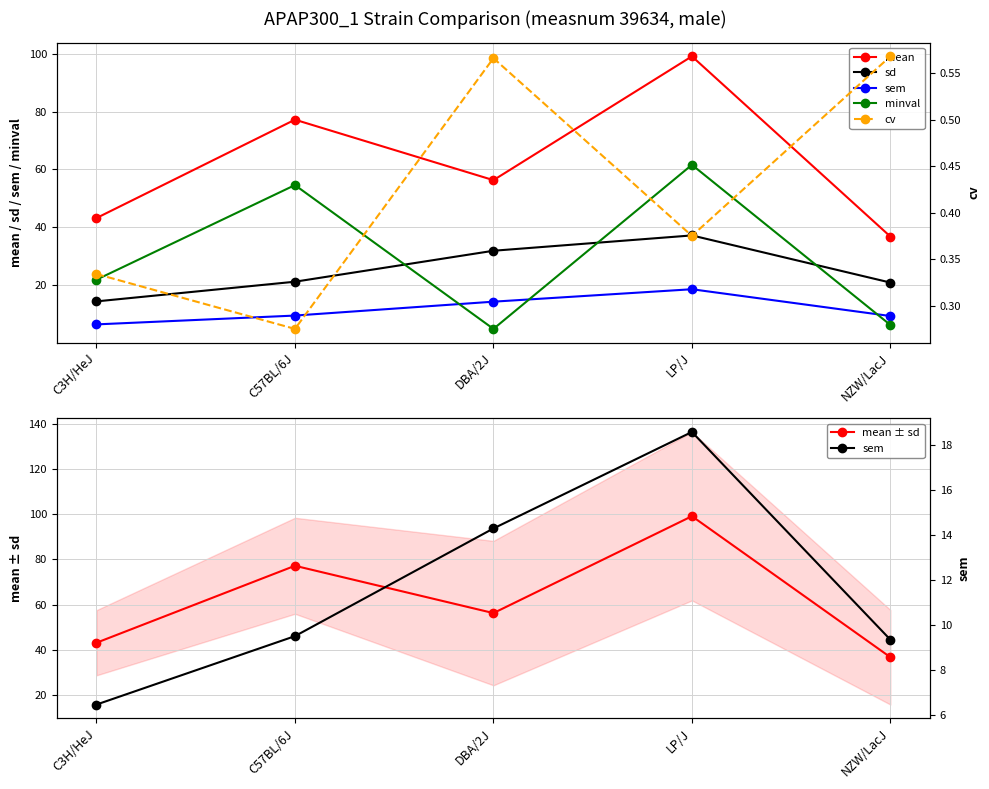

Which series has the widest spread of values?

mean